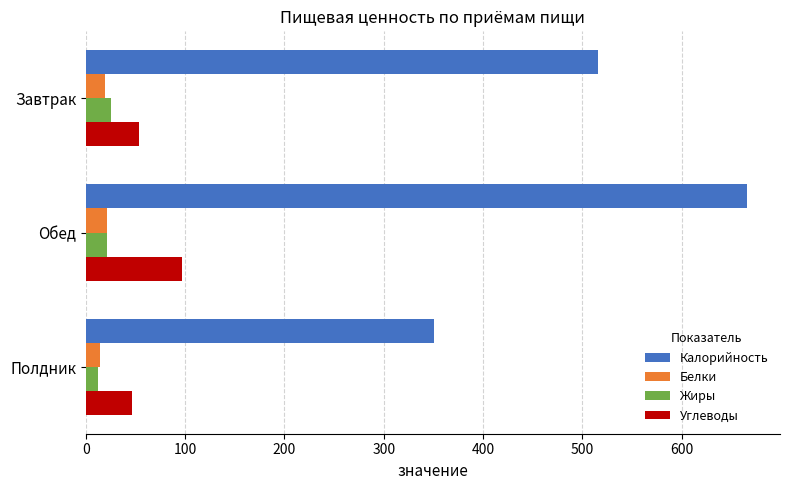

Is it true that Углеводы equals 53.4 at Завтрак?

True